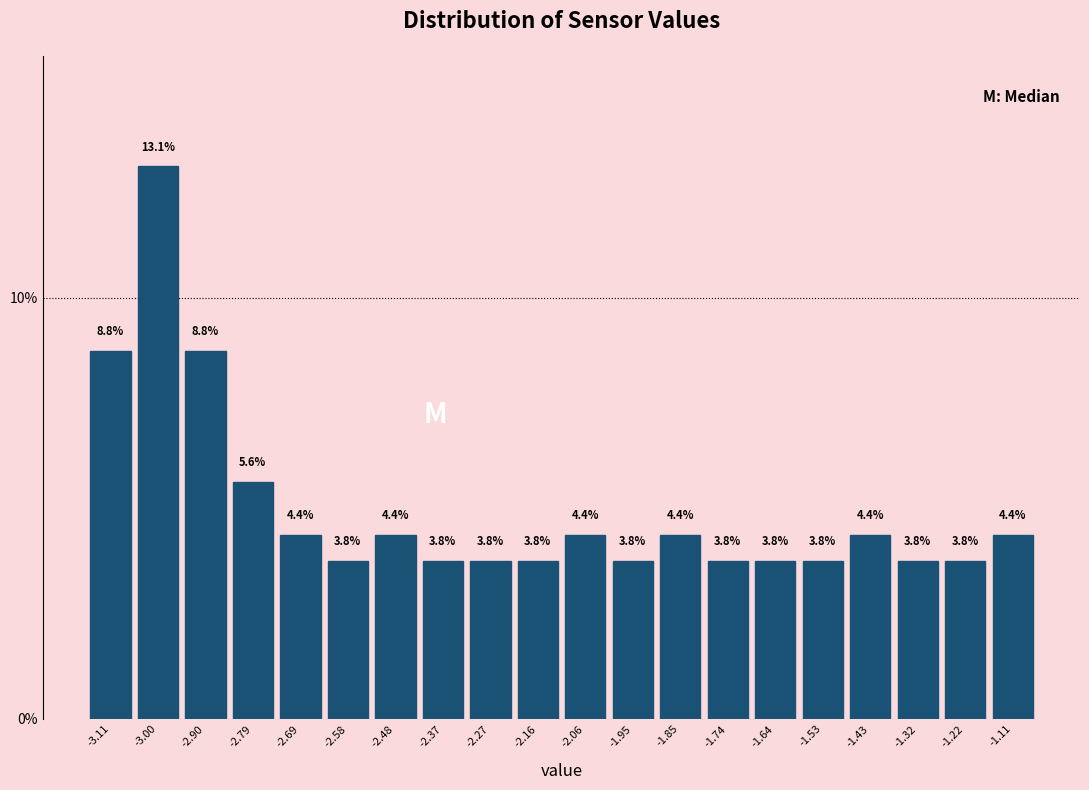

Reading left to right, list every bar in this chart as the range it spans on the x-axis followed by its height. The bar edges are not printed on the chart, so give them approximately, as read against the axis.

-3.160 to -3.055: 8.8
-3.055 to -2.950: 13.1
-2.950 to -2.845: 8.8
-2.845 to -2.740: 5.6
-2.740 to -2.635: 4.4
-2.635 to -2.530: 3.8
-2.530 to -2.425: 4.4
-2.425 to -2.320: 3.8
-2.320 to -2.215: 3.8
-2.215 to -2.110: 3.8
-2.110 to -2.005: 4.4
-2.005 to -1.900: 3.8
-1.900 to -1.795: 4.4
-1.795 to -1.690: 3.8
-1.690 to -1.585: 3.8
-1.585 to -1.480: 3.8
-1.480 to -1.375: 4.4
-1.375 to -1.270: 3.8
-1.270 to -1.165: 3.8
-1.165 to -1.060: 4.4